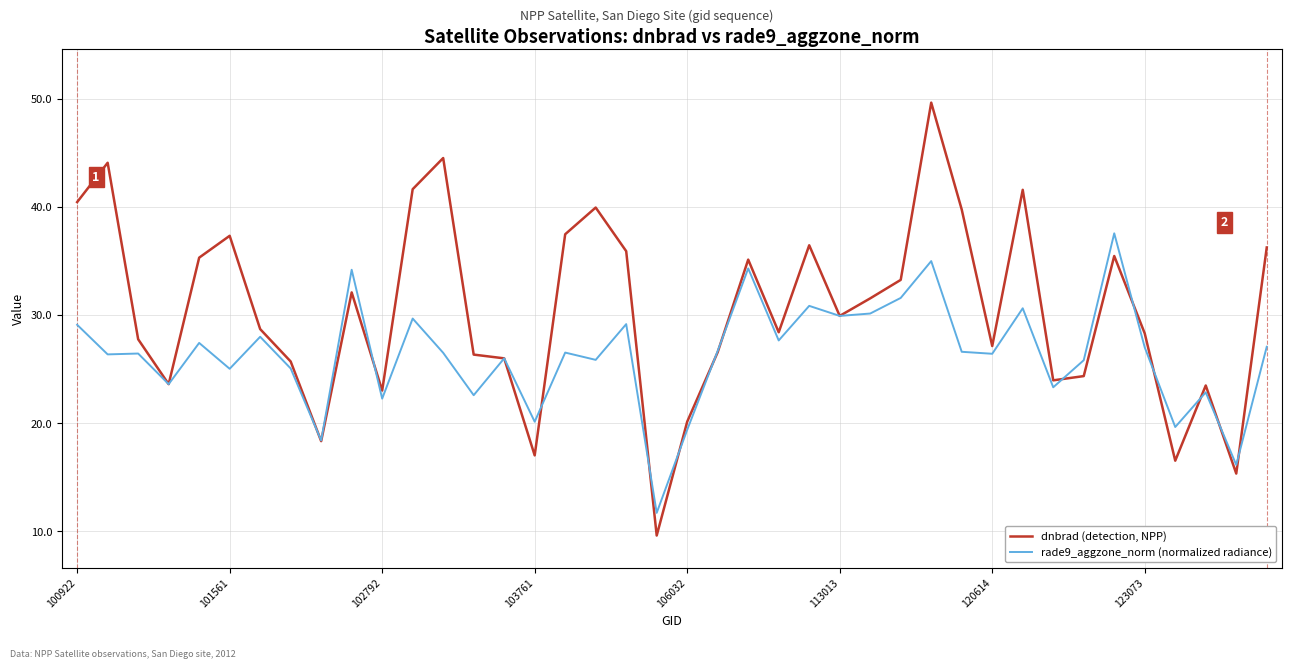

What is the smallest value displayed?

9.6